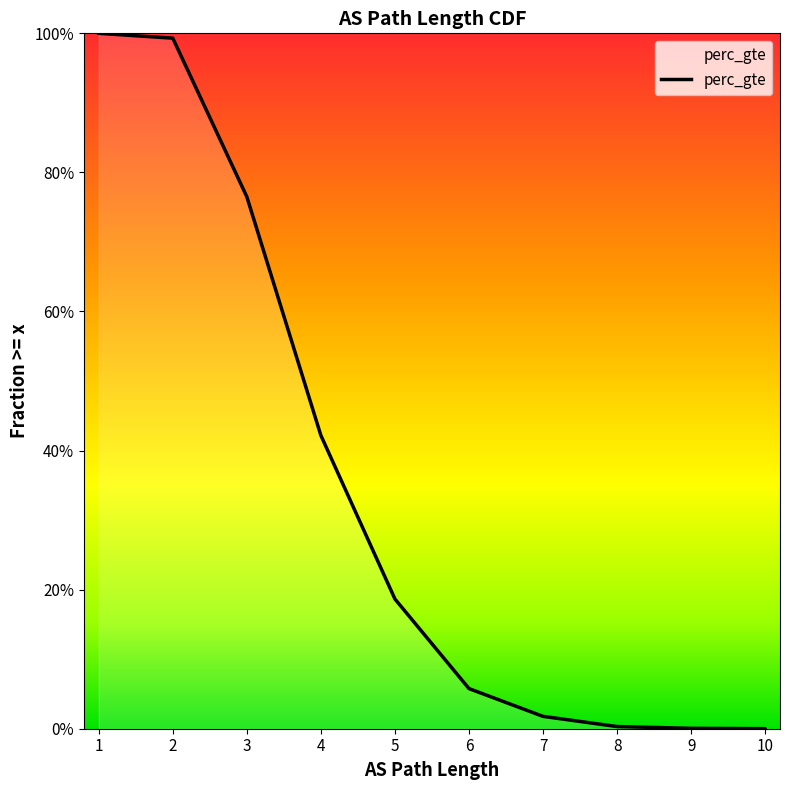

At which label is the value closest to 0?

10